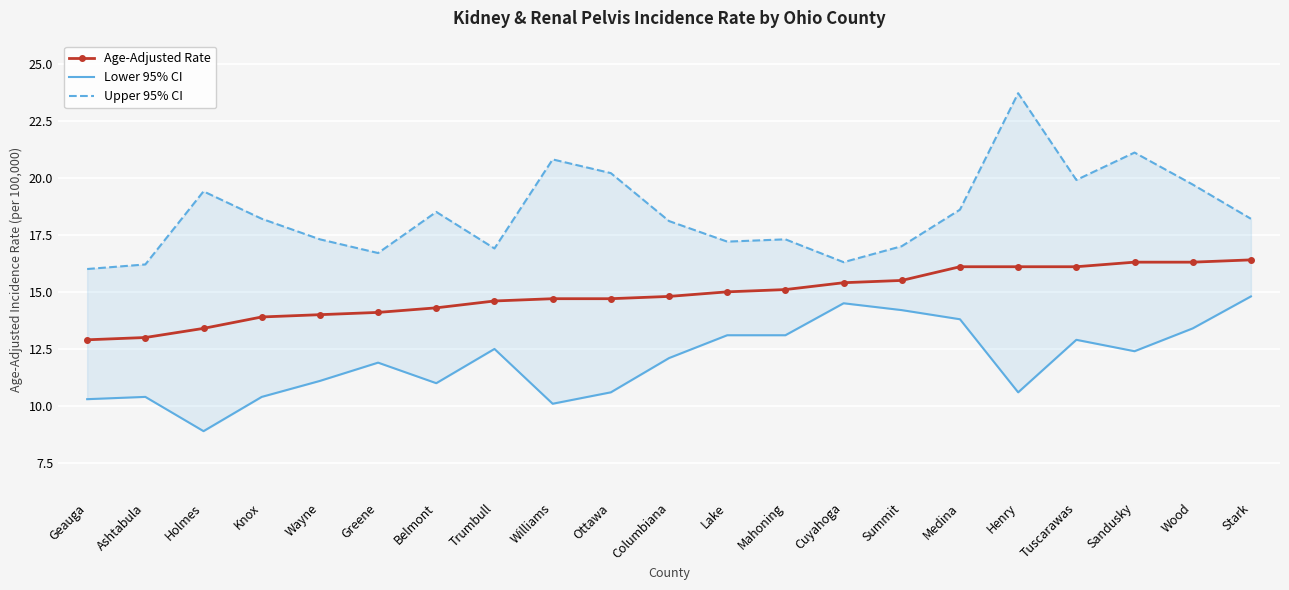

Which series changed the most between Cuyahoga and Tuscarawas?

Upper 95% CI